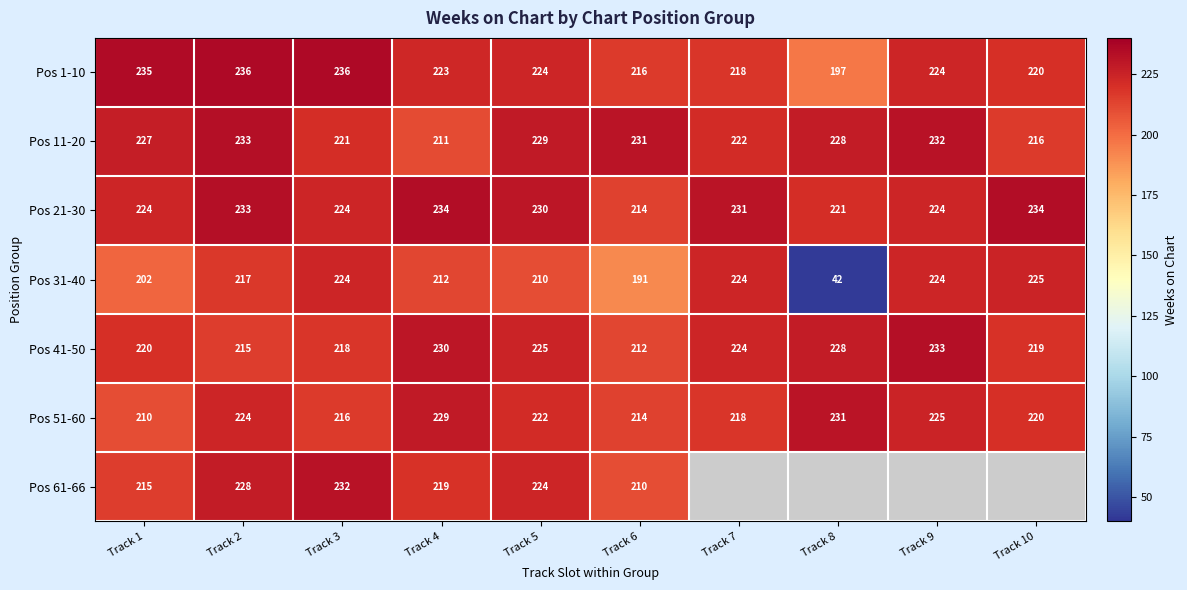

What is the sum of the Pos 21-30 values at Track 8 and Track 10?

455